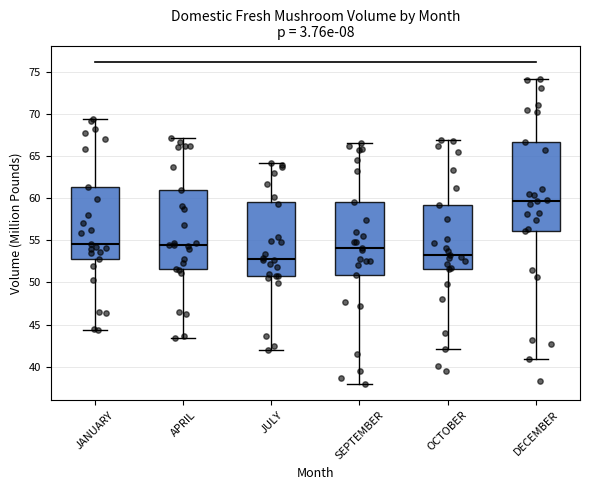

Which box is the tallest, from its lower edge to its upper edge?

DECEMBER